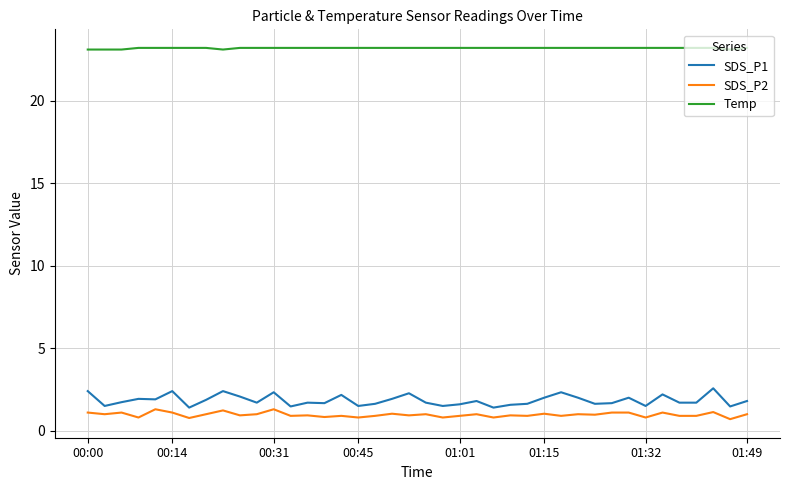

What is the difference between the maximum and minimum values in the SDS_P1 series?

1.2